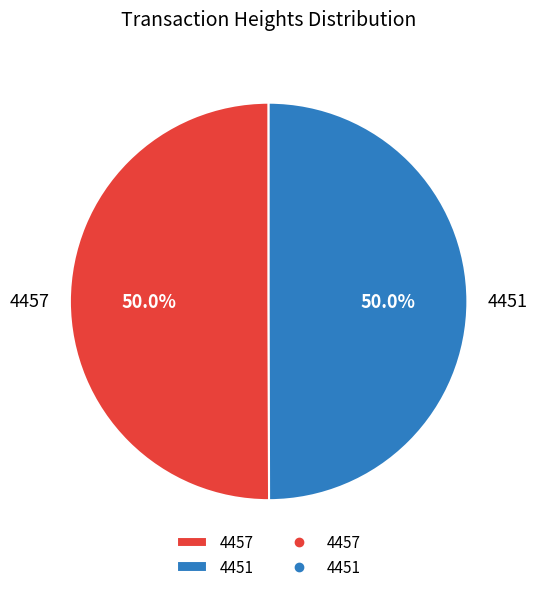

What is the total percentage of 4451 and 4457?

100.0%